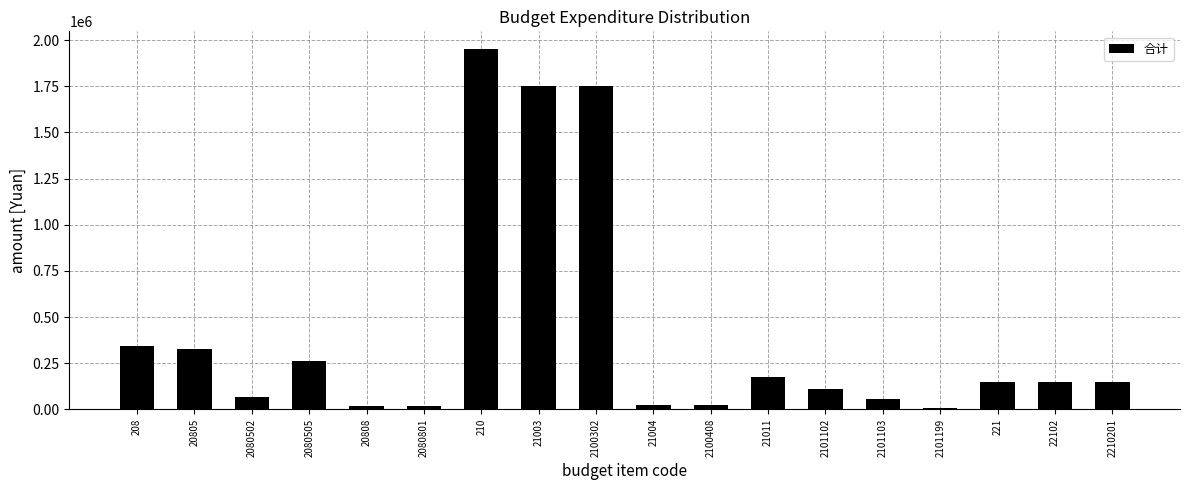

Approximately how many times larger is the value at 208 compared to 221?

2.3